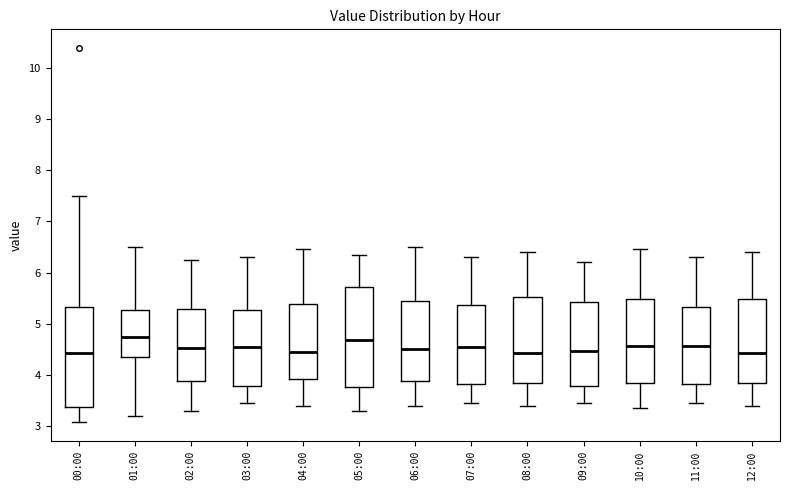

Where is the upper edge of the box for 11:00 on the y-axis? The values are not printed on the chart, so give them approximately, as read against the axis.

5.3